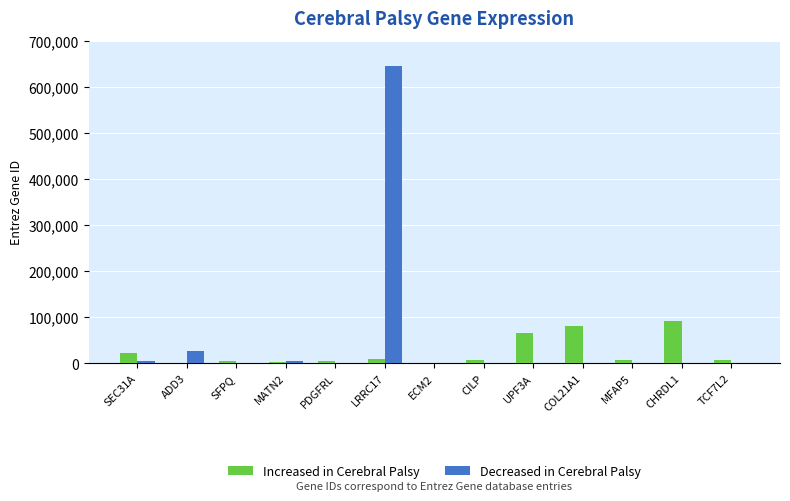

Are the bars grouped side by side (vs. stacked)?

Yes